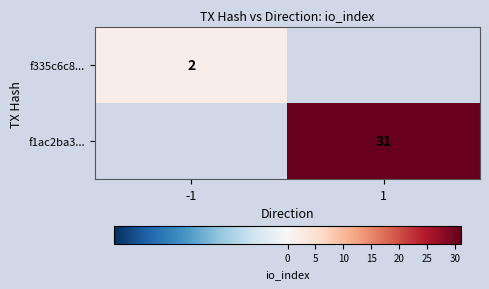

Count the number of data series in this chart.

2